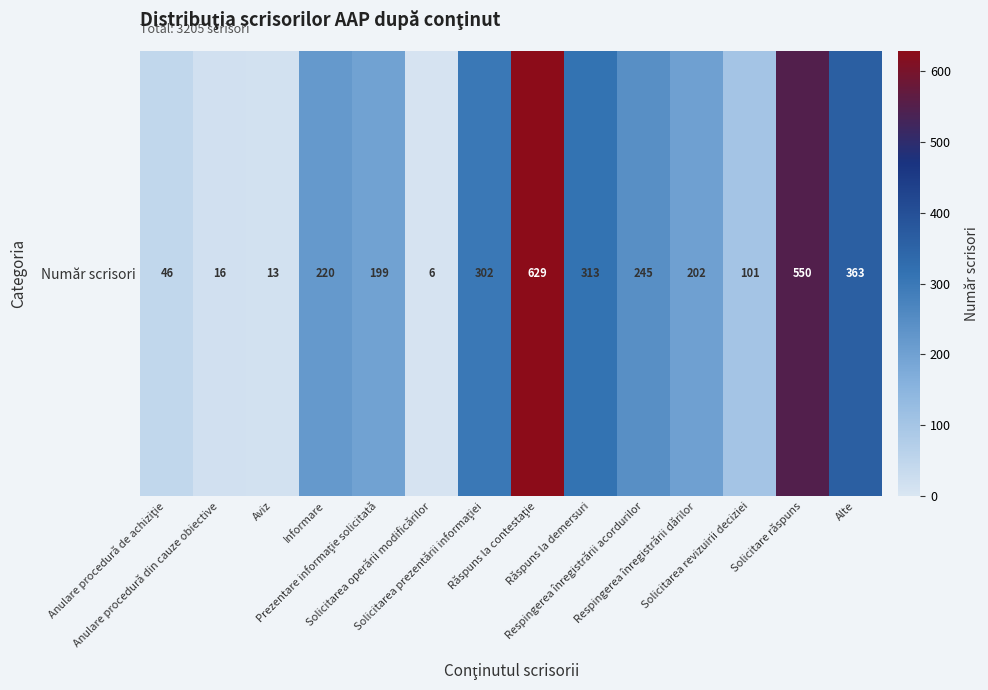

Reading left to right, extract all data points from this chart.

Anulare procedură de achiziţie=46	Anulare procedură din cauze obiective=16	Aviz=13	Informare=220	Prezentare informaţie solicitată=199	Solicitarea operării modificărilor=6	Solicitarea prezentării informaţiei=302	Răspuns la contestaţie=629	Răspuns la demersuri=313	Respingerea înregistrării acordurilor=245	Respingerea înregistrării dărilor=202	Solicitarea revizuirii deciziei=101	Solicitare răspuns=550	Alte=363